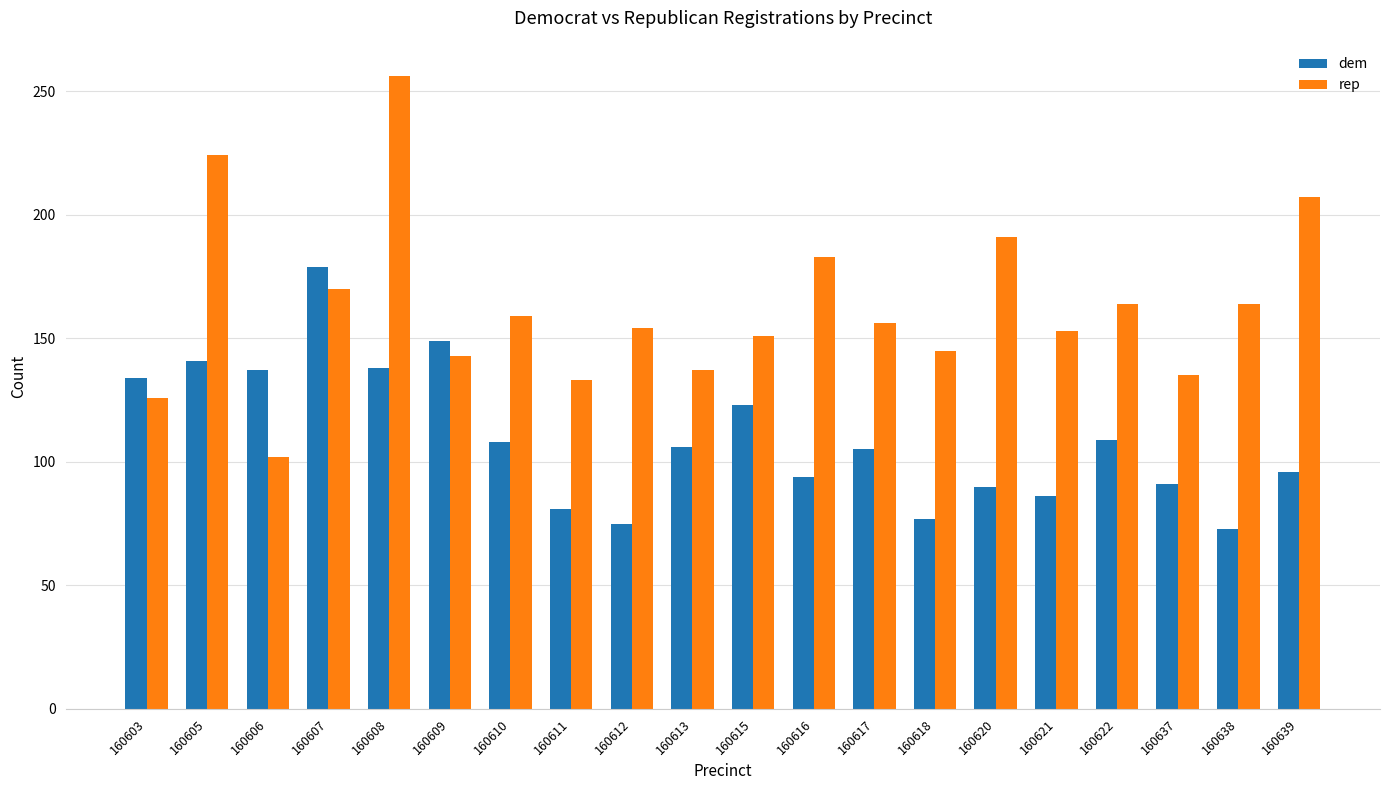

What is the sum of the dem values at 160638 and 160605?

214